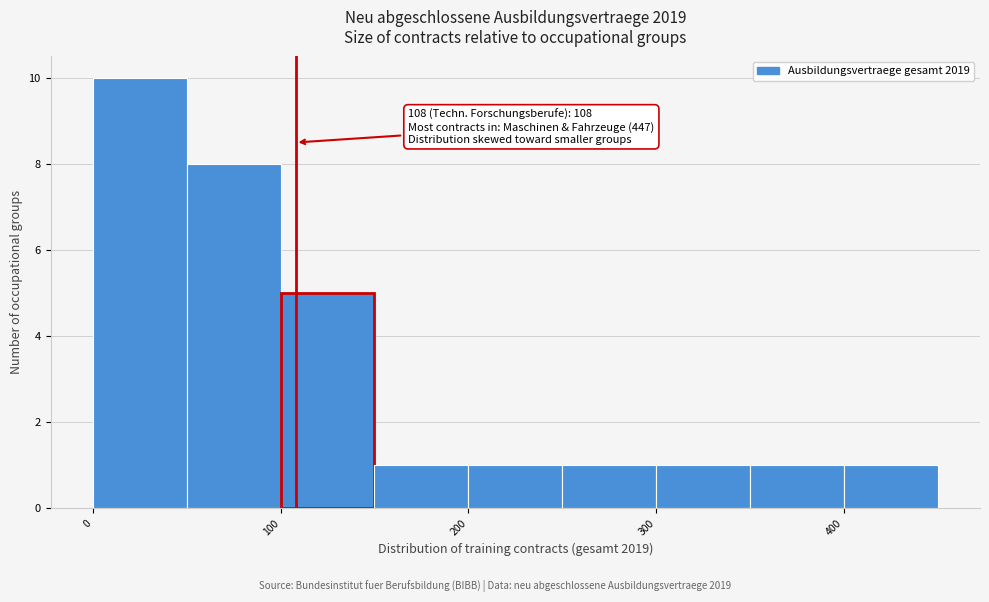

Over which range of the x-axis is the bar tallest?

0 to 50